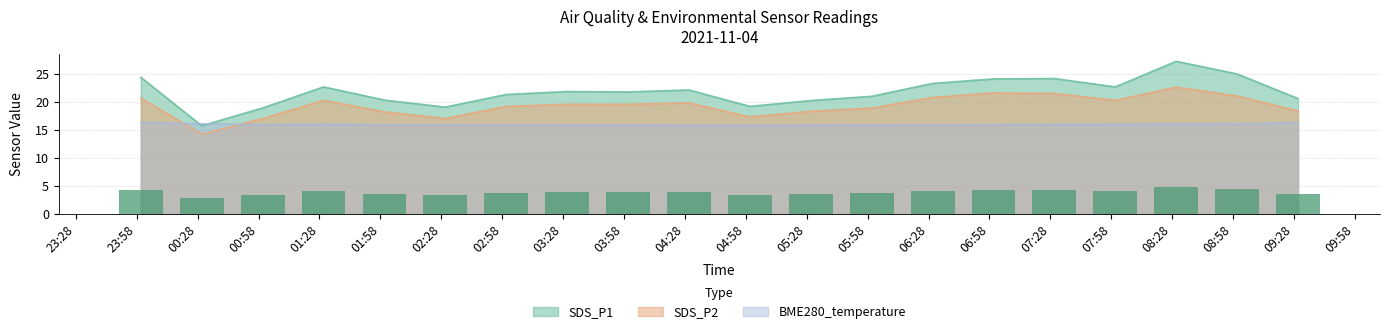

What is the spread (max minus min) of values at 2021/11/04 04:00?

5.9